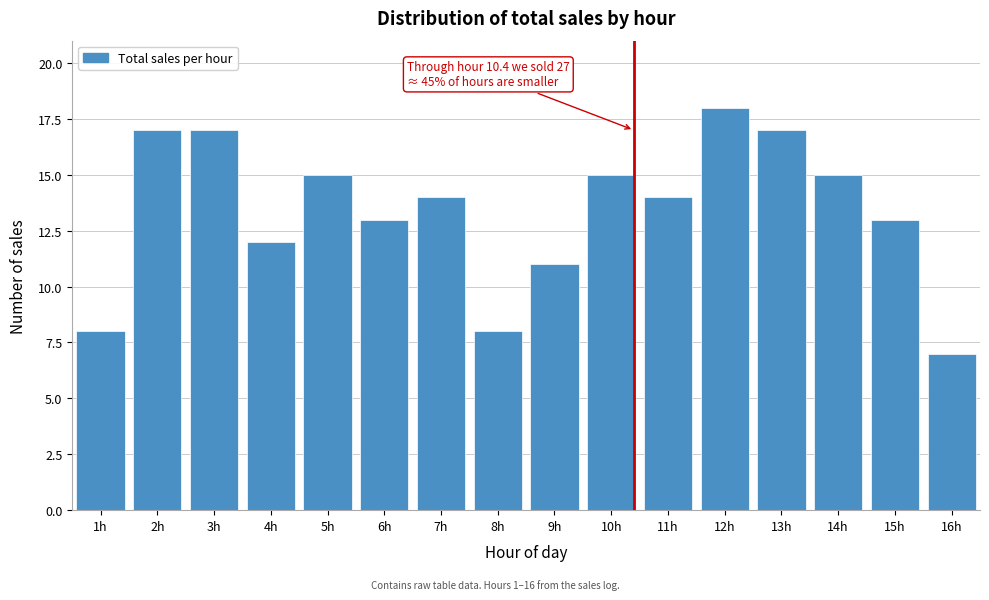

Reading left to right, extract all data points from this chart.

1h=8	2h=17	3h=17	4h=12	5h=15	6h=13	7h=14	8h=8	9h=11	10h=15	11h=14	12h=18	13h=17	14h=15	15h=13	16h=7